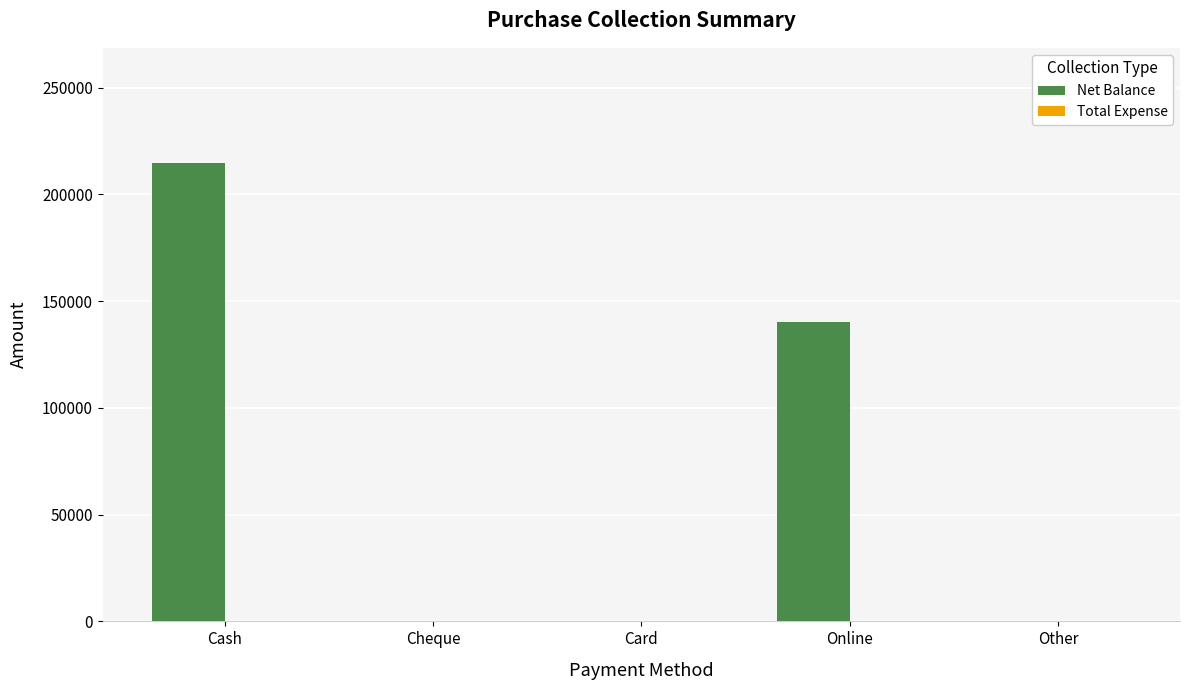

Reading left to right, list all the values displayed in this chart.

Cash=214900	Cheque=0	Card=0	Online=140400	Other=0